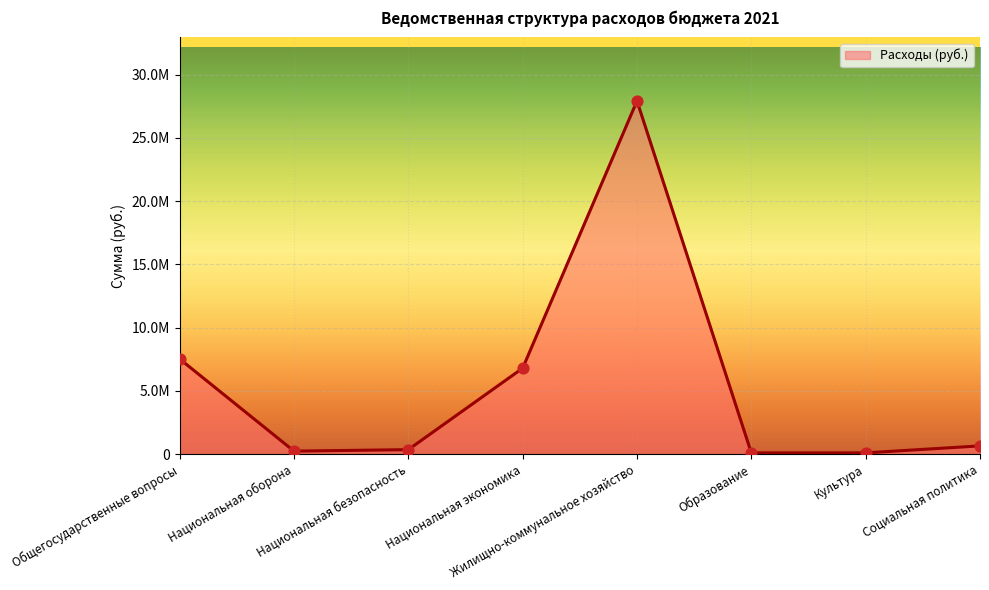

Approximately how many times larger is the value at Национальная оборона compared to Социальная политика?

0.4